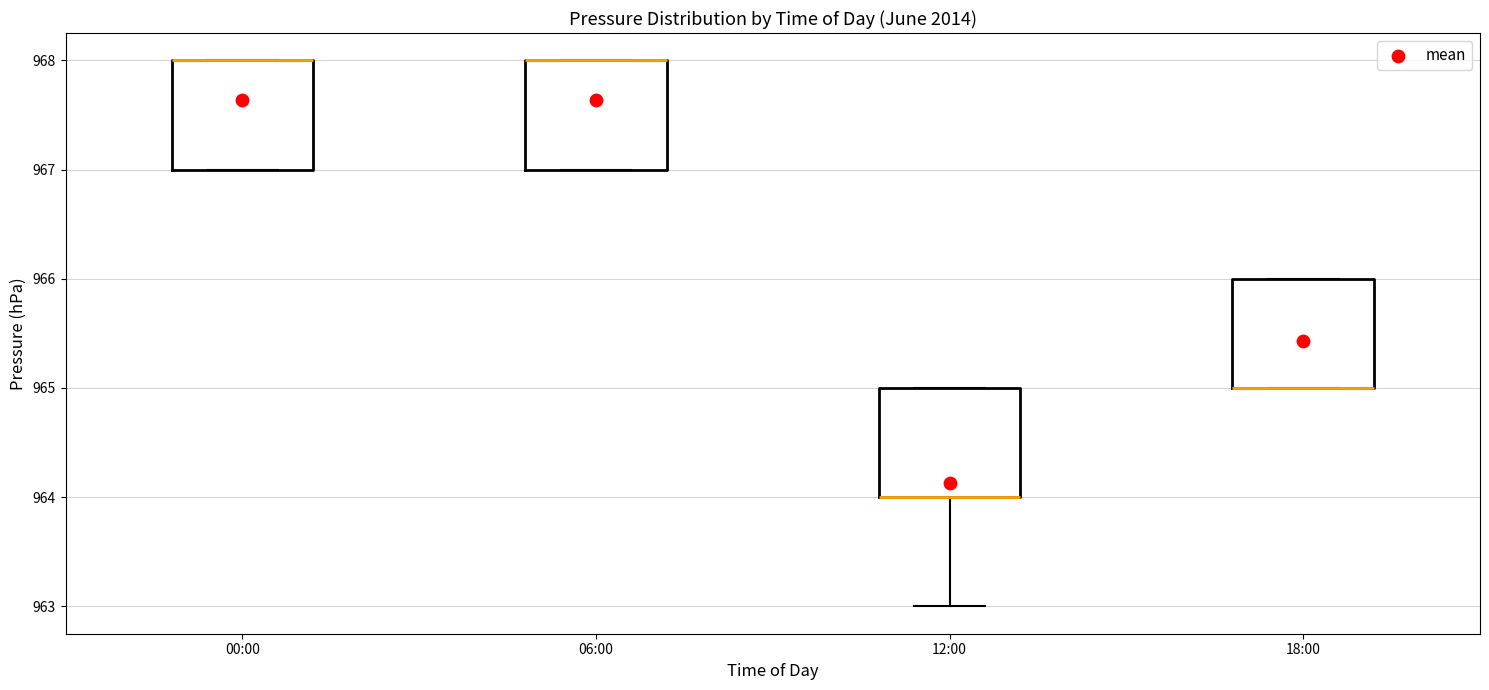

Where is the lower edge of the box for 12:00 on the y-axis? The values are not printed on the chart, so give them approximately, as read against the axis.

964